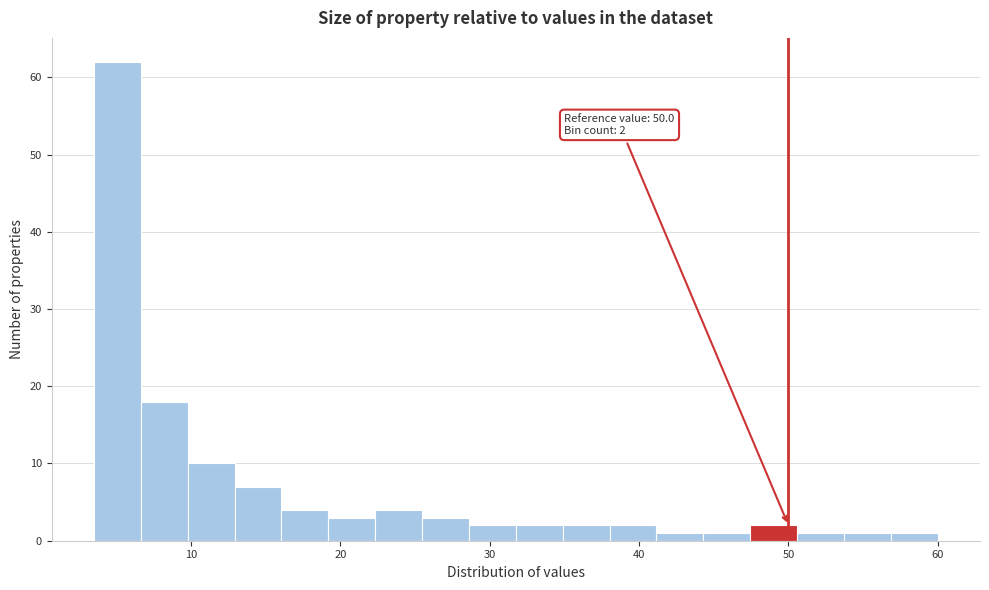

Around what value on the x-axis is the tallest bar? Give the approximate position of its centre, as read against the axis.

5